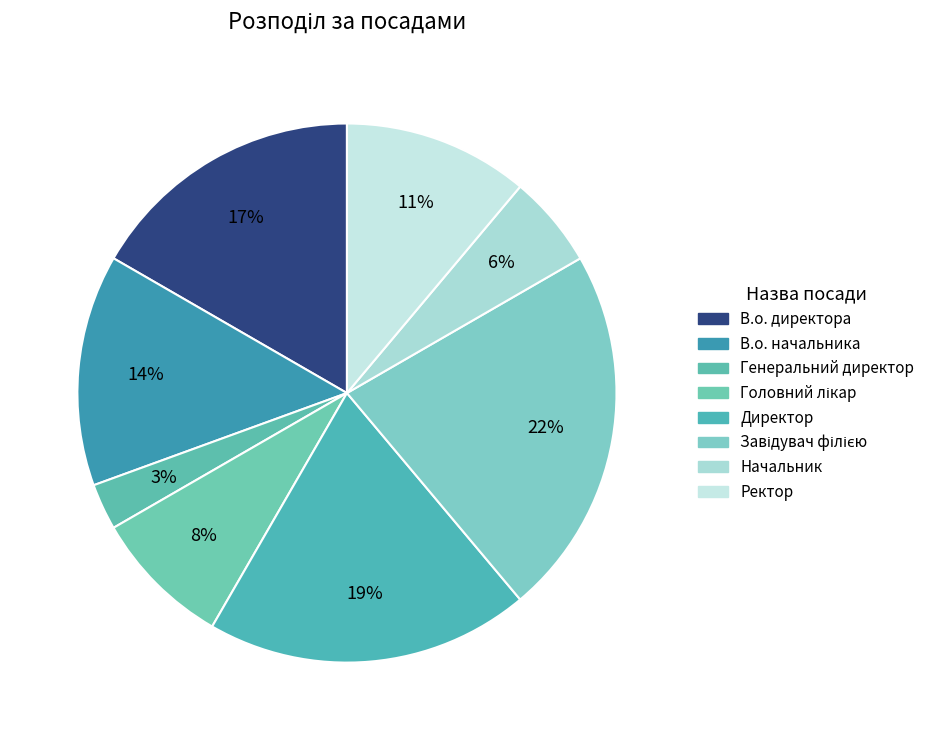

To the nearest percent, what percentage of the pie is В.о. директора?

17%